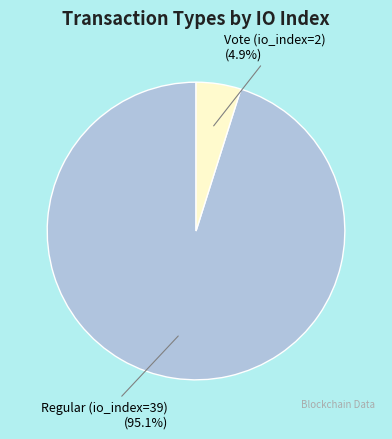

What is the majority slice?

Regular (io_index=39)